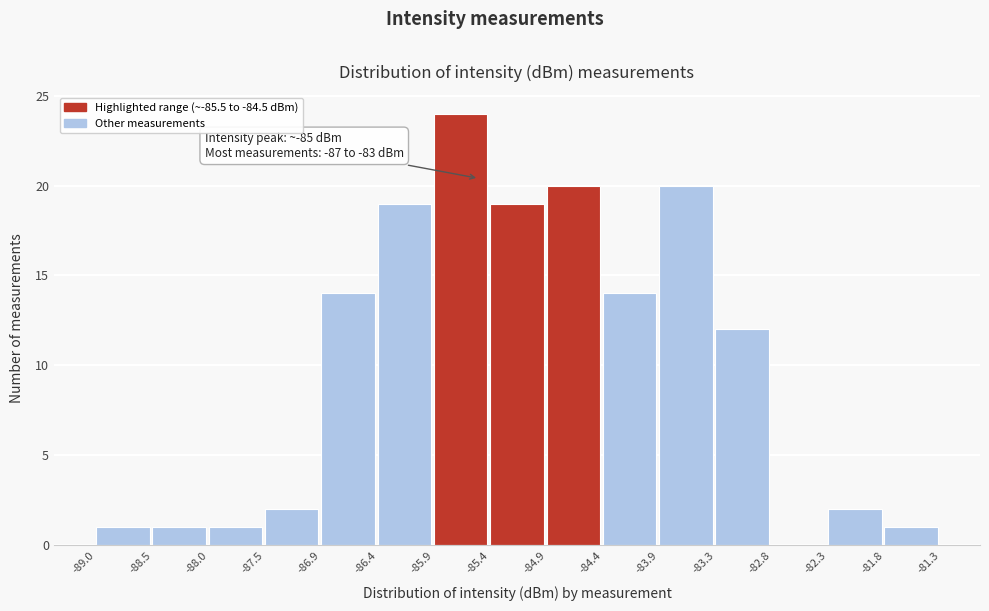

Which range on the x-axis has the tallest bar?

-85.9 to -85.4